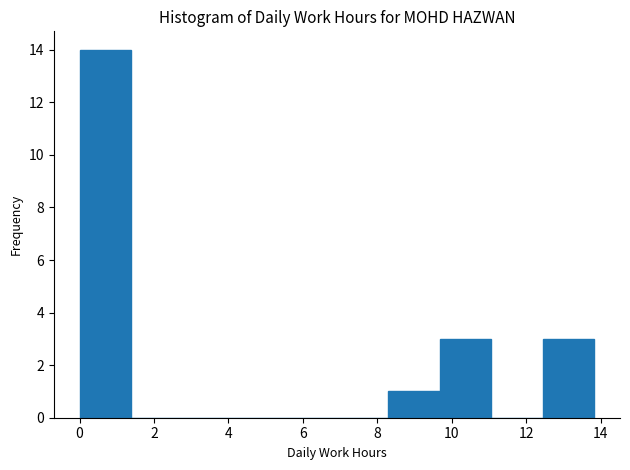

Reading left to right, list every bar in this chart as the range it spans on the x-axis followed by its height. Neither the bar edges nor the heights are printed on the chart, so give them approximately, as read against the axes.

0.0 to 1.4: 14
1.4 to 2.8: 0
2.8 to 4.2: 0
4.2 to 5.6: 0
5.6 to 7.0: 0
7.0 to 8.2: 0
8.2 to 9.6: 1
9.6 to 11.0: 3
11.0 to 12.4: 0
12.4 to 13.8: 3